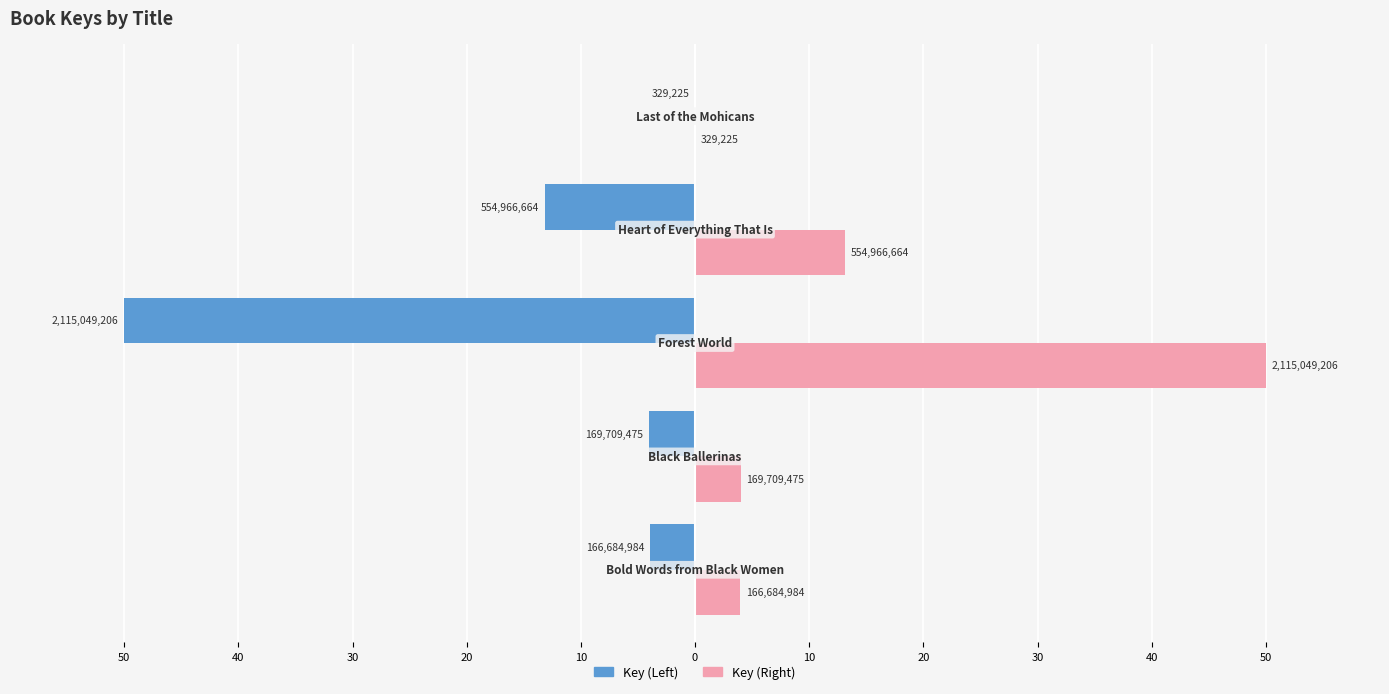

What are all the series names shown in the legend?

Key (Left), Key (Right)